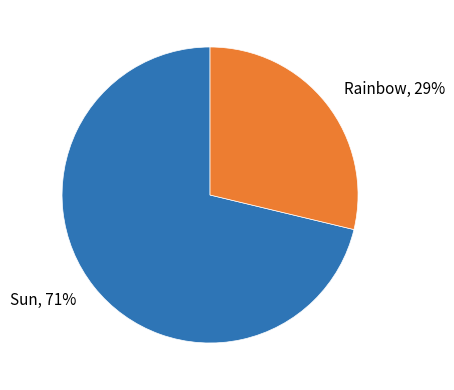

What percentage is the Sun slice, to the nearest percent?

71%